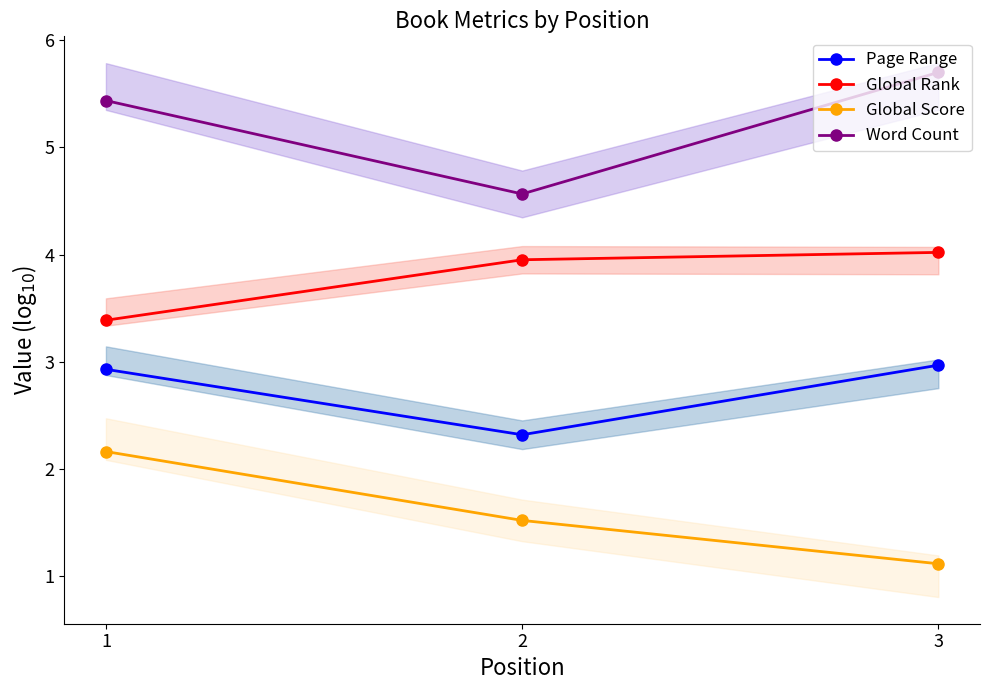

The value of Global Rank at 3 is 4.0. True or false?

True